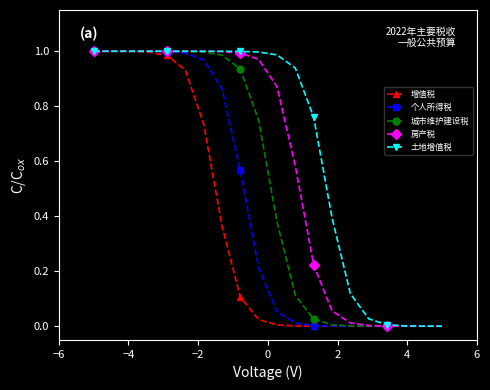

Which series has the largest total across all categories?

土地增值税